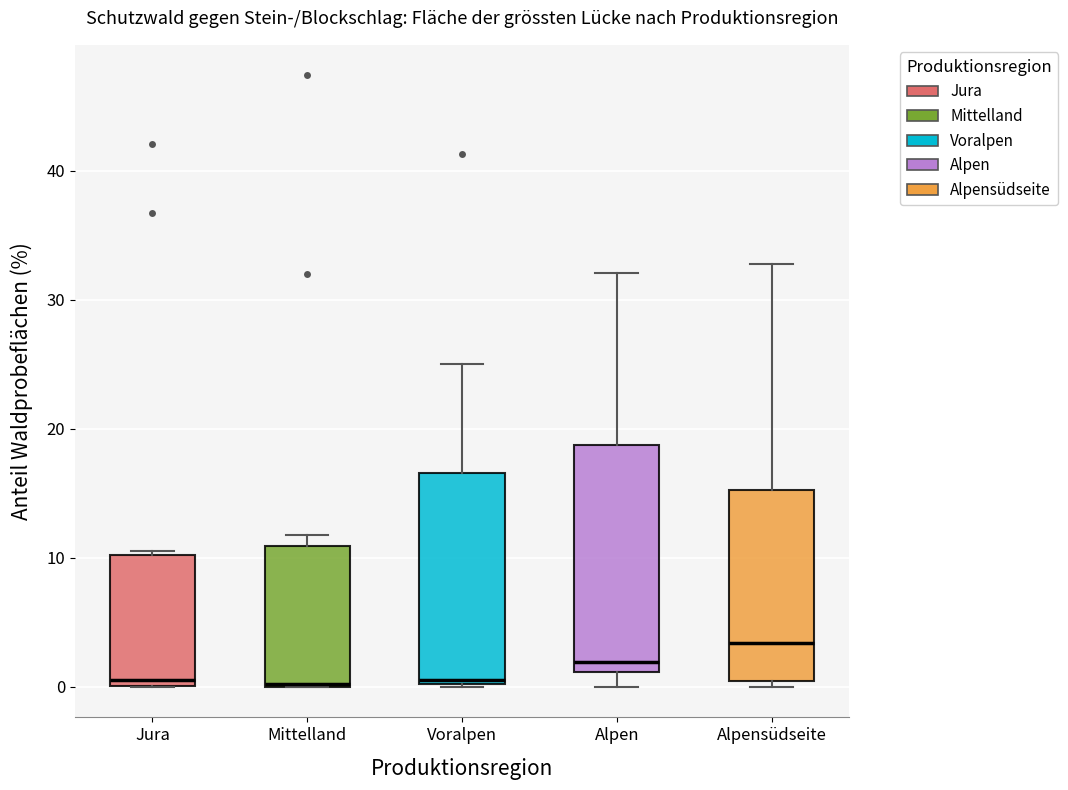

Which box's median line is the highest?

Alpensüdseite